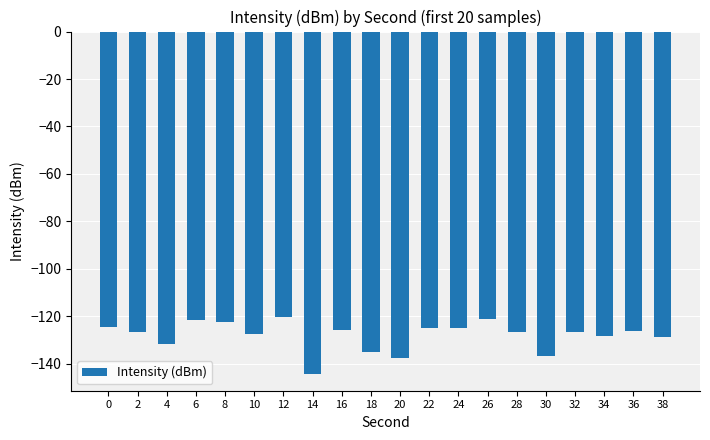

The chart shows a value of -126.4 at 28. True or false?

True